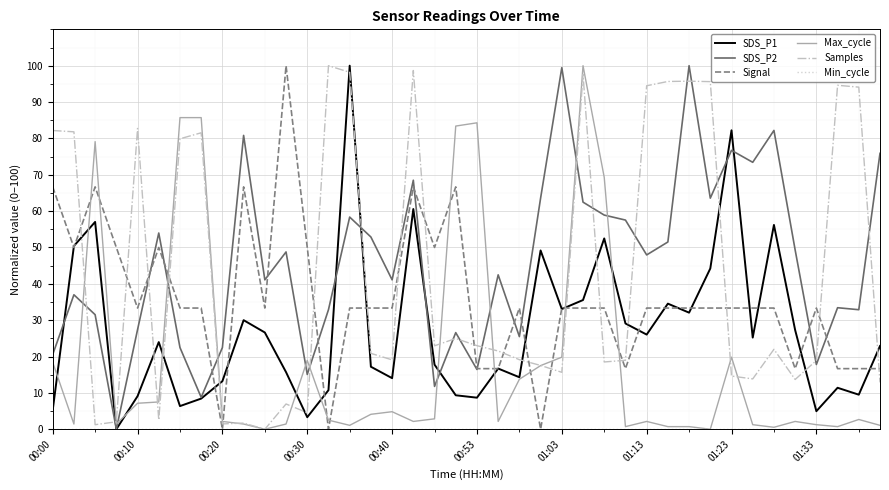

After their last crossing, which series has the higher values: SDS_P1 or Samples?

SDS_P1